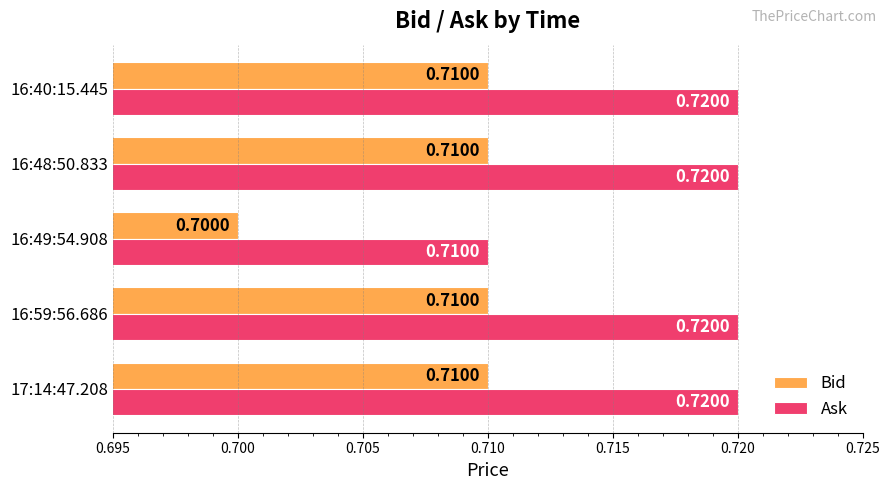

What is the sum of the Bid values at 16:49:54.908 and 17:14:47.208?

1.4